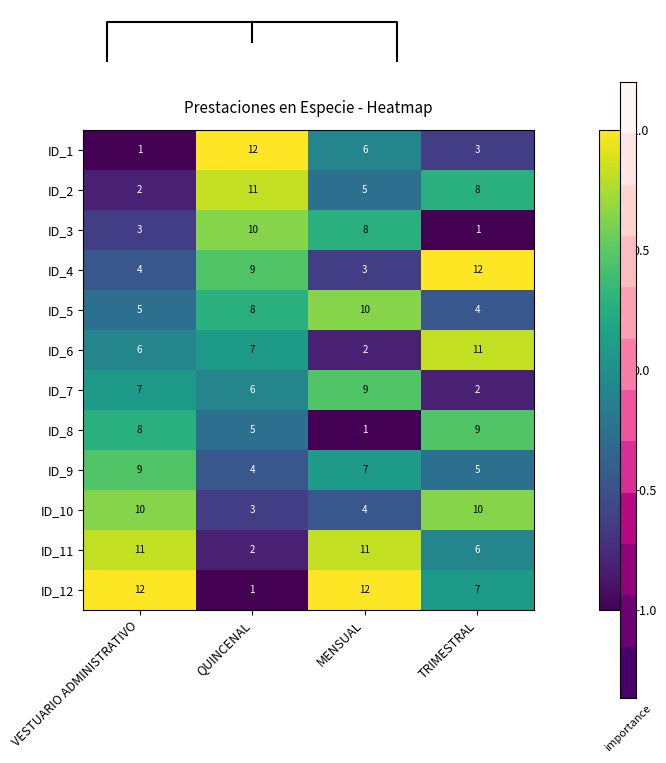

How many series are shown in this chart?

12